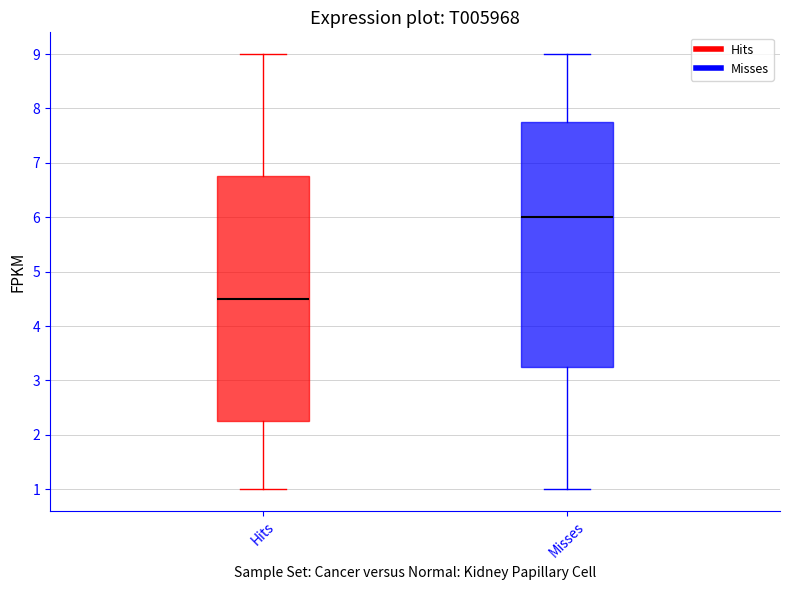

Reading left to right, read every box against the y-axis: the position of its median line, the range the box covers, and the ends of its whiskers. The values are not printed on the chart, so give them approximately, as read against the axis.

Hits: median 4.5, box 2.3 to 6.8, whiskers 1.0 to 9.0
Misses: median 6.0, box 3.3 to 7.8, whiskers 1.0 to 9.0